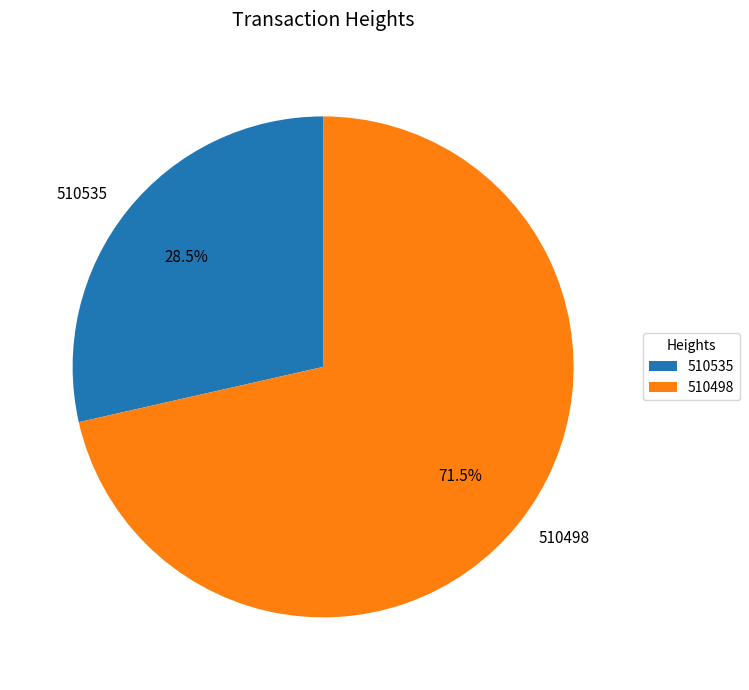

Count the number of slices in the pie.

2